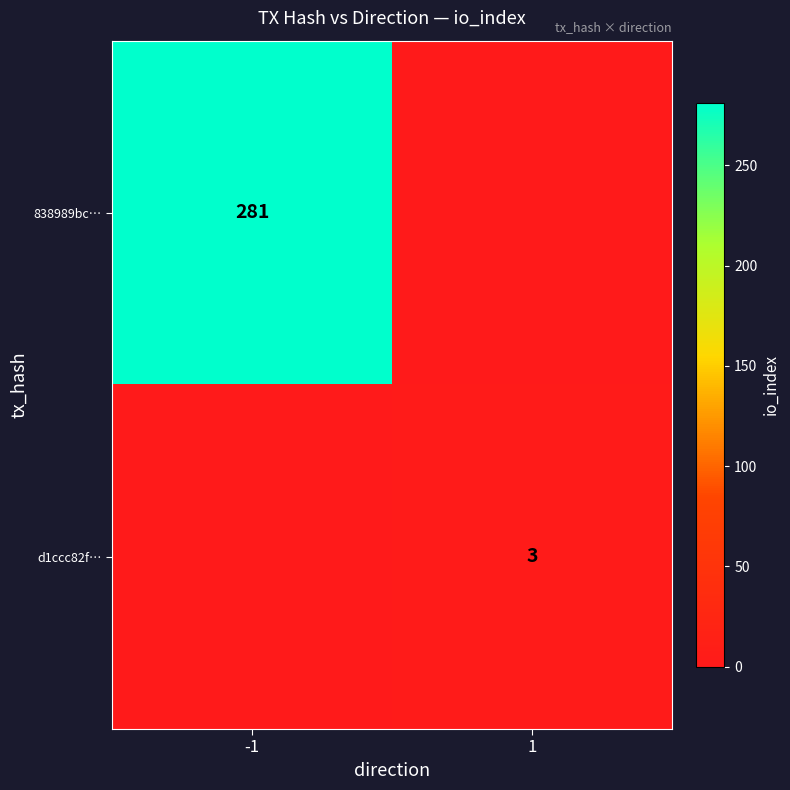

How many distinct data groups are displayed?

2